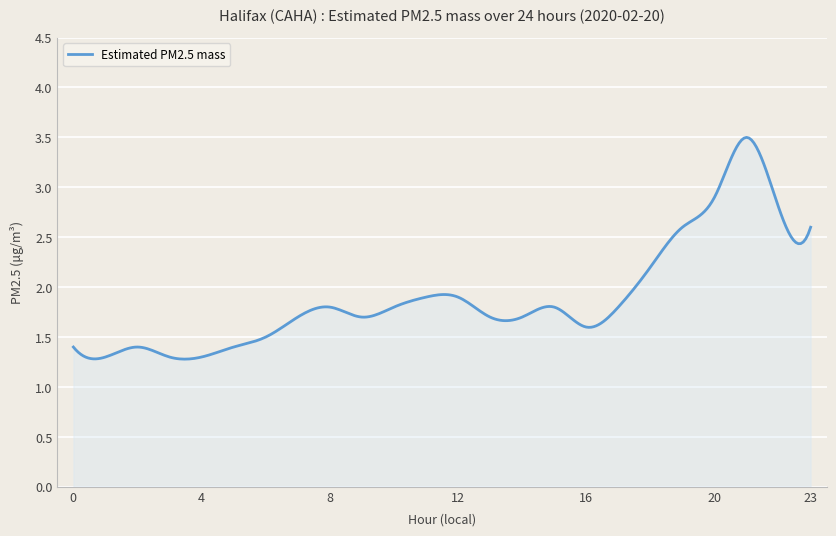

What is the difference between the maximum and minimum values?

2.2